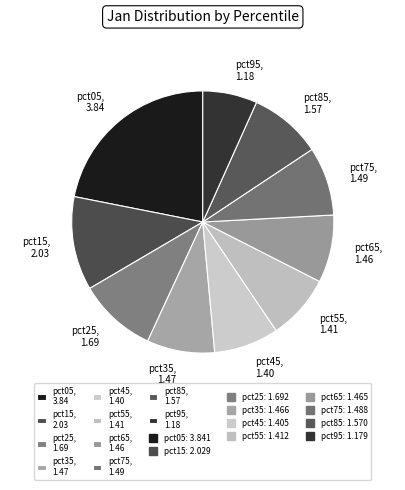

How many slices are in this pie chart?

10